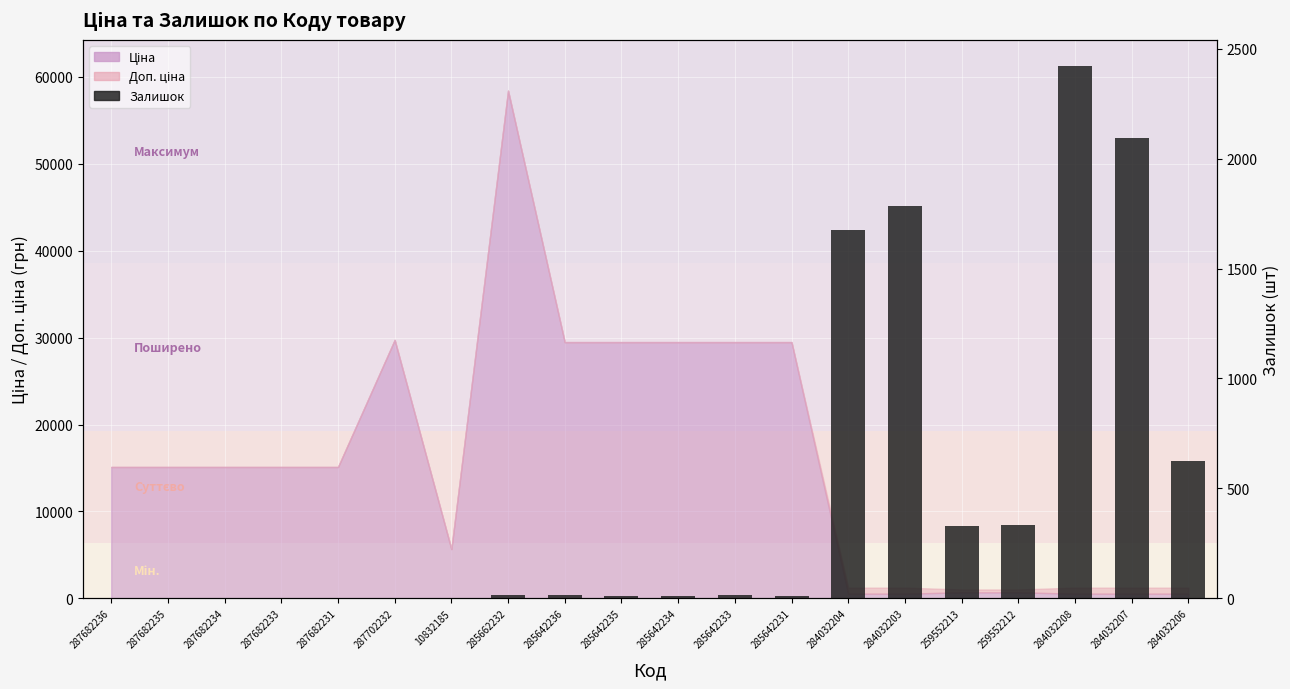

The value at 285642233 is 14. True or false?

True